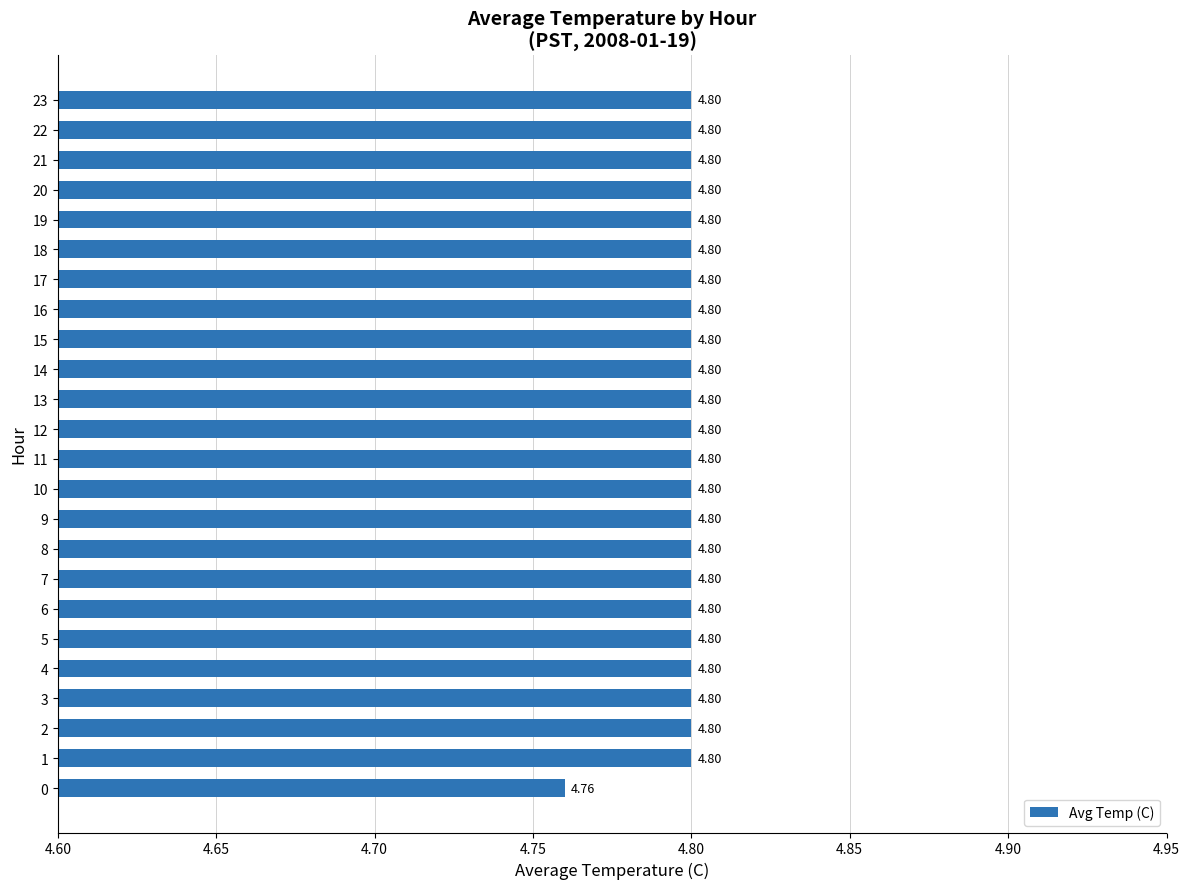

What value does the data have at 15?

4.8